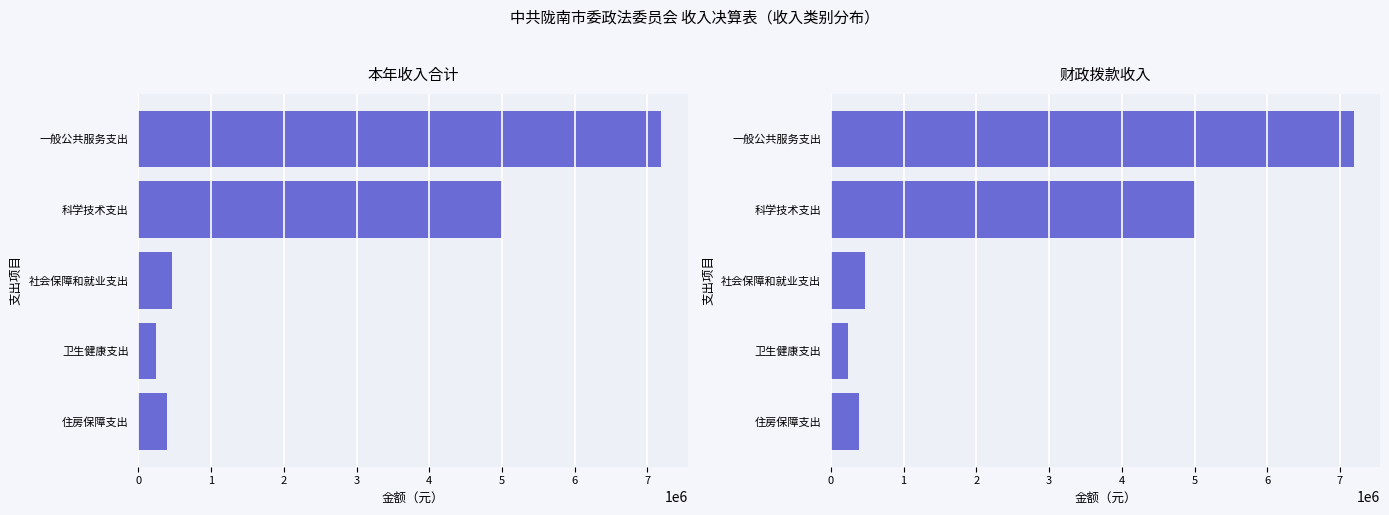

Rank the series by their maximum value, from lowest to highest.

本年收入合计, 财政拨款收入